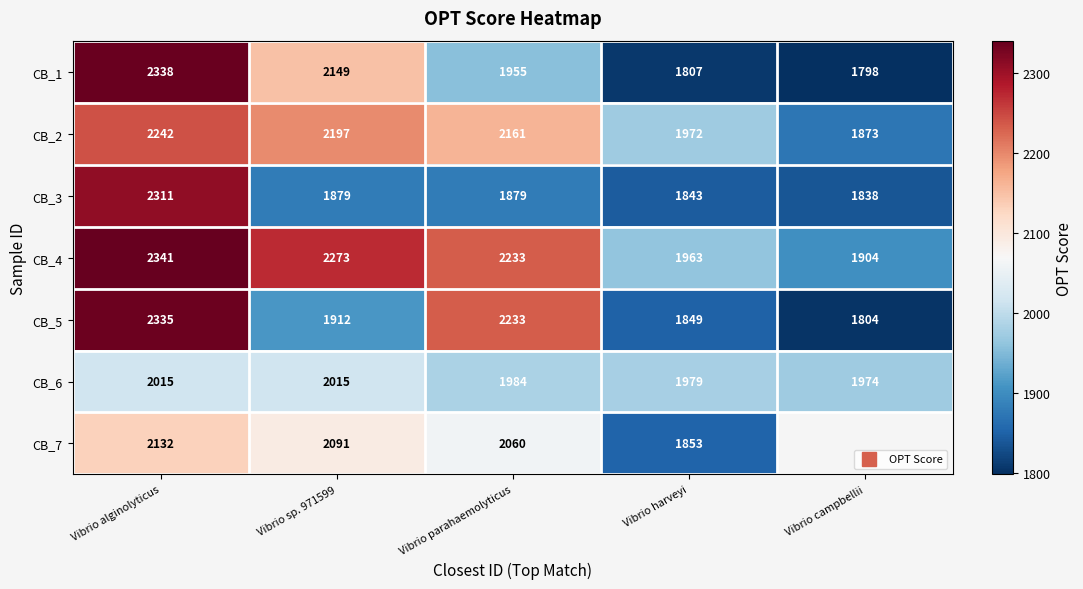

Count the number of data series in this chart.

7